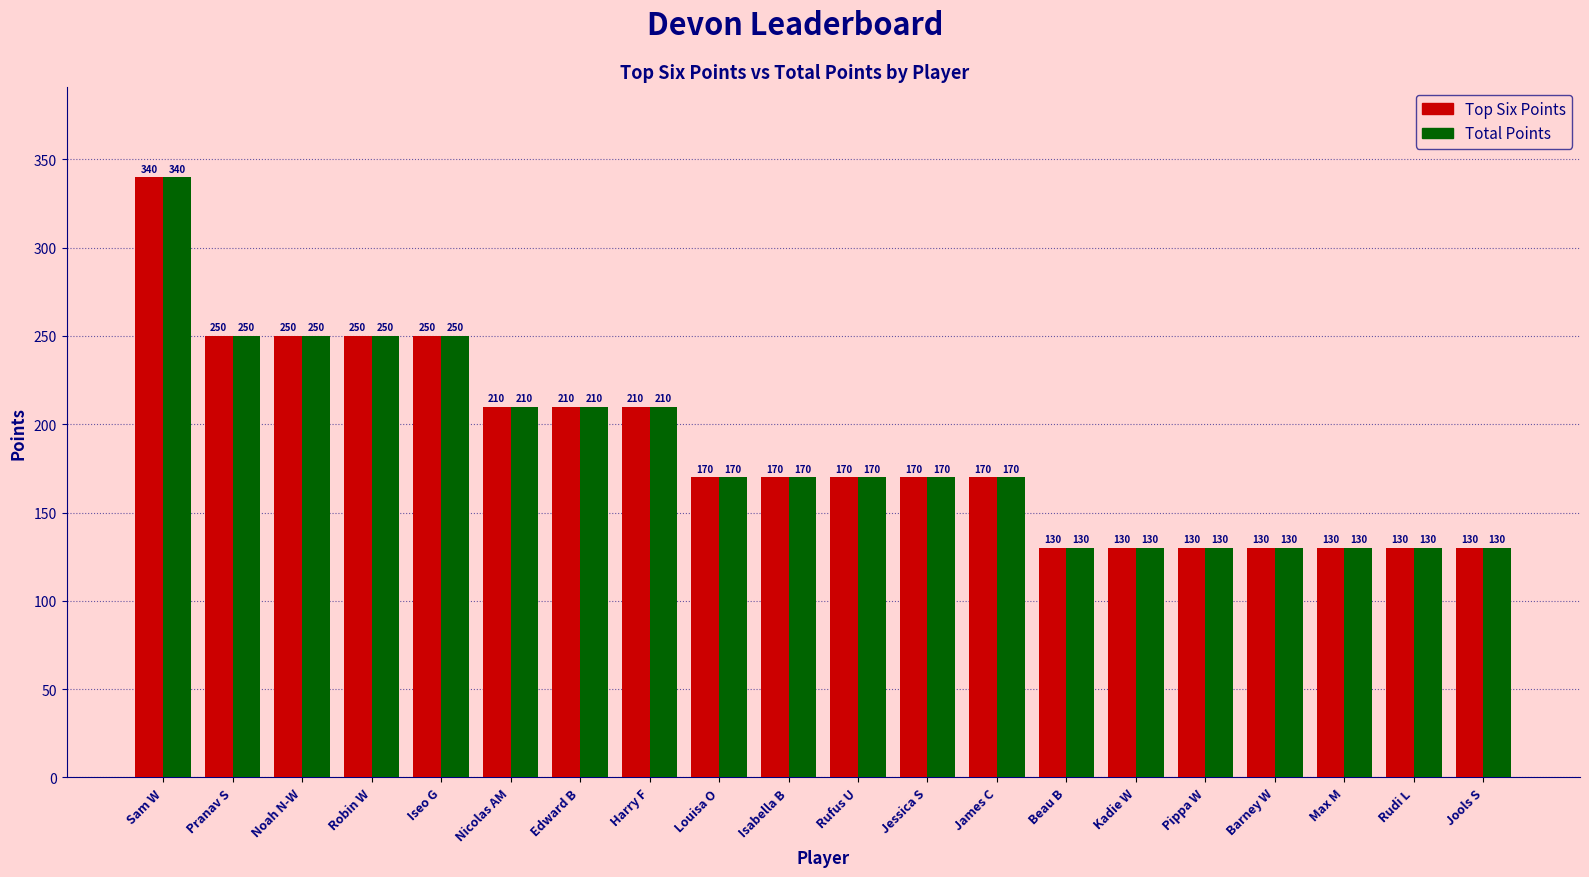

The value of Total Points at Iseo G is 89. True or false?

False